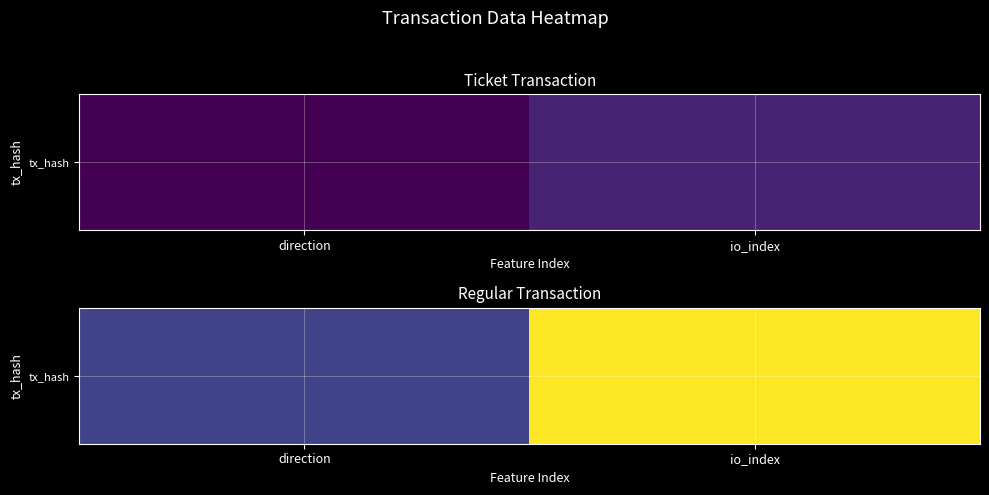

Between direction and io_index, which is larger?

io_index